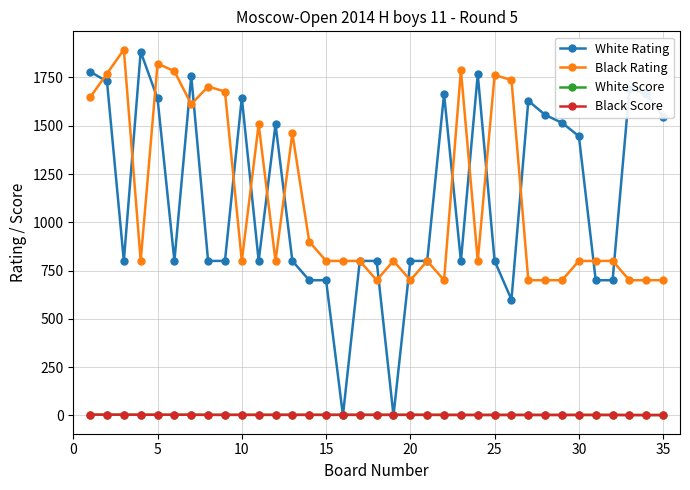

True or false: Black Score and Black Rating intersect in this chart.

False